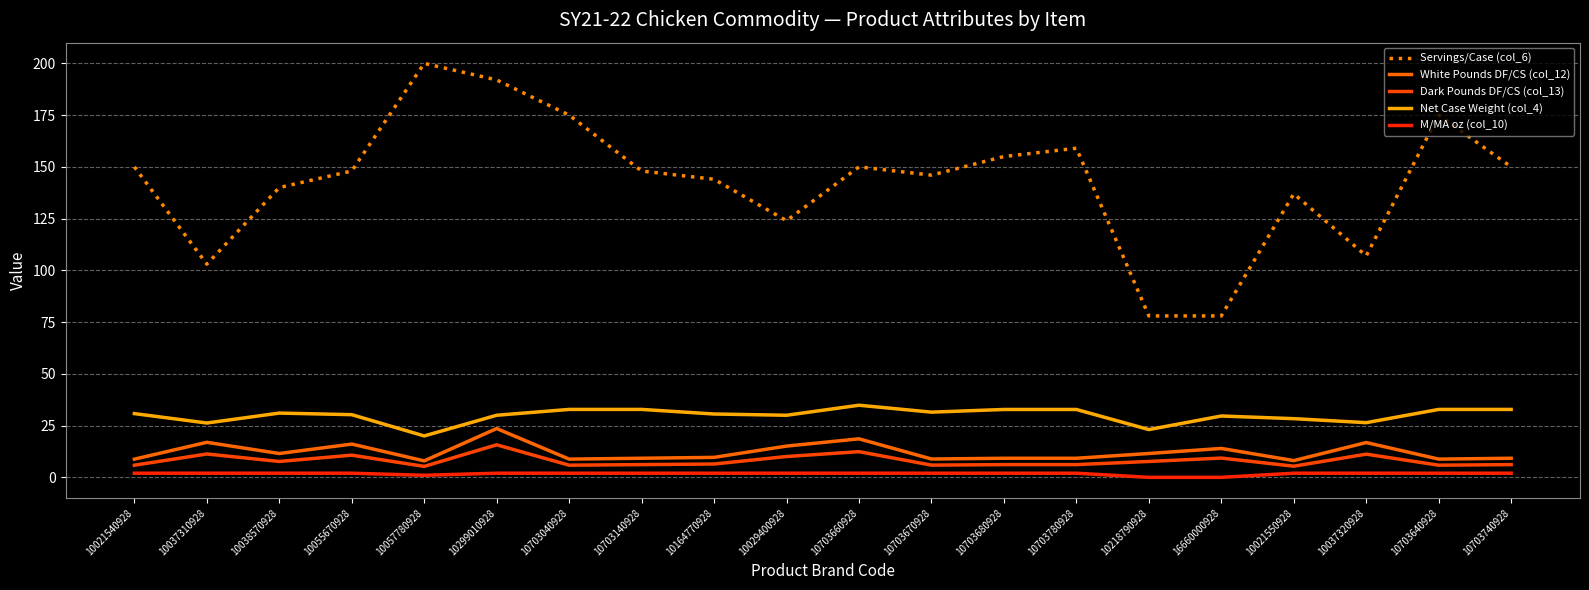

At which category is the sum across all series the highest?

10299010928